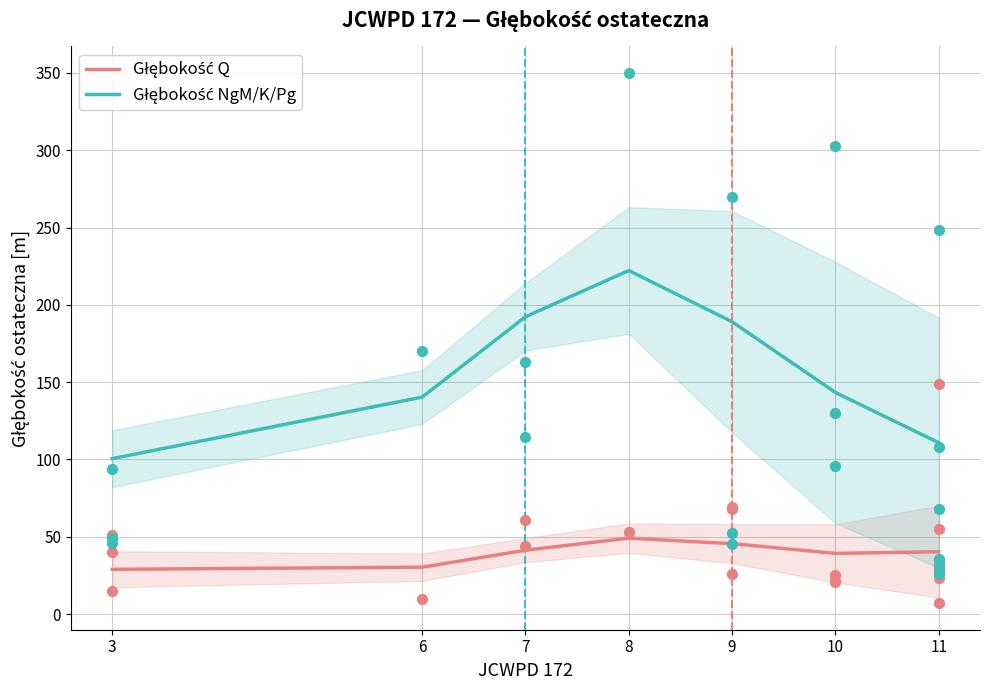

Which series has the largest total across all categories?

Głębokość NgM/K/Pg